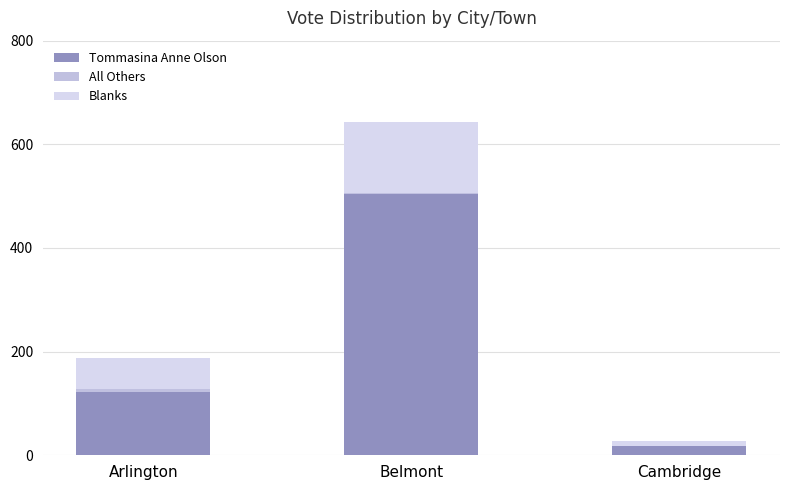

Are the bars horizontal?

No